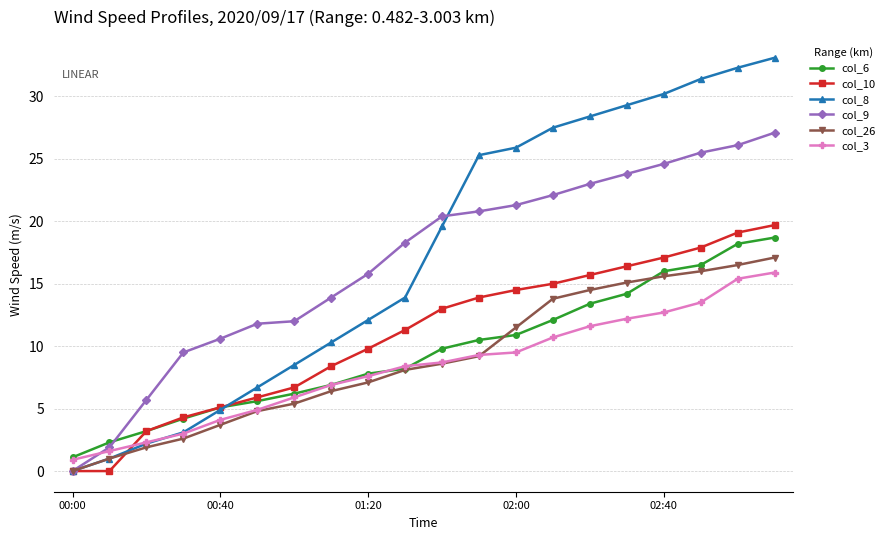

True or false: col_6 has more than 0 points higher than both neighbors.

False